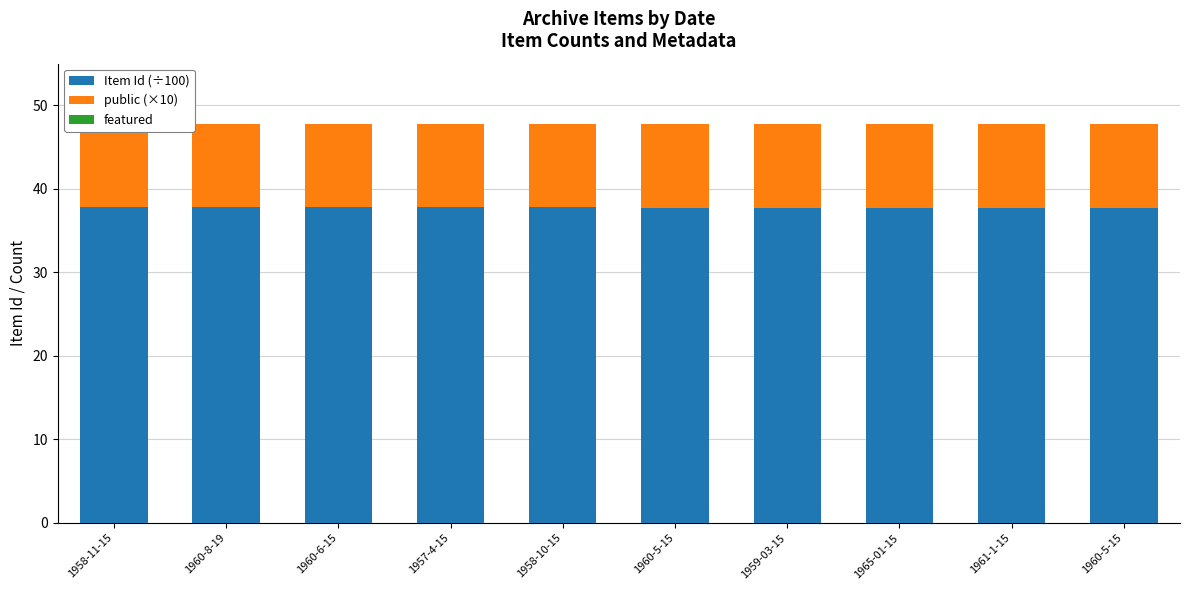

List the labels in order of featured value, largest first.

1958-11-15, 1960-8-19, 1960-6-15, 1957-4-15, 1958-10-15, 1960-5-15, 1959-03-15, 1965-01-15, 1961-1-15, 1960-5-15